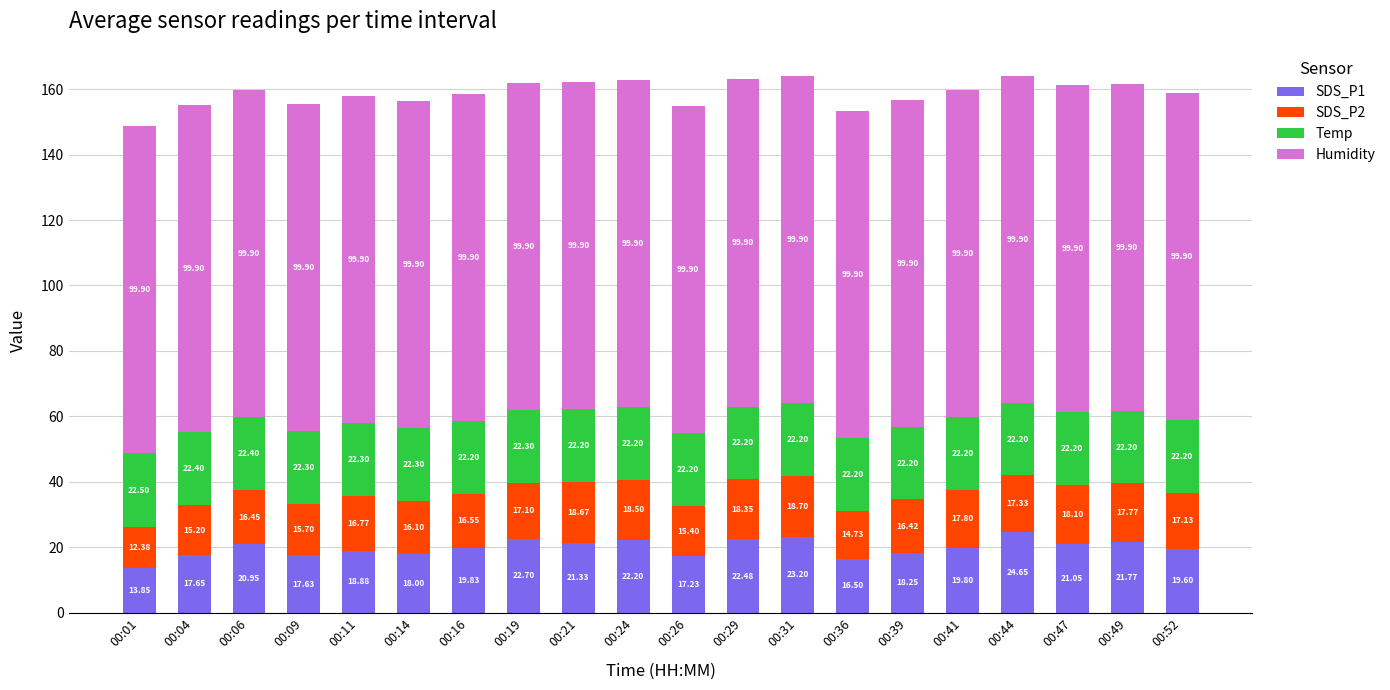

What is the value of the SDS_P1 bar at the 10th from the left?

22.2